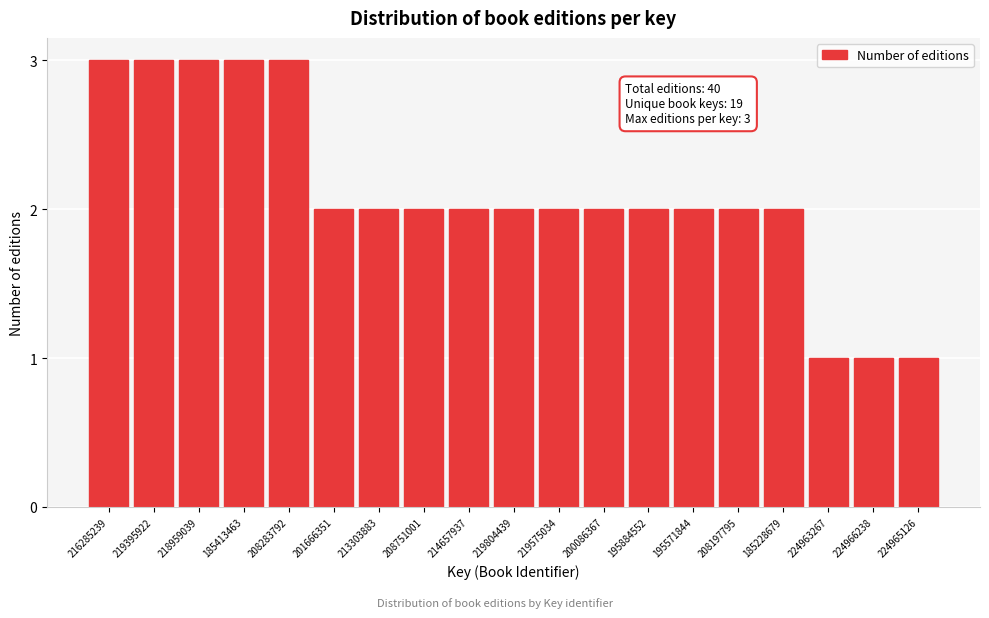

Reading left to right, extract all data points from this chart.

216285239=3	219395922=3	218959039=3	185413463=3	208283792=3	201666351=2	213303883=2	208751001=2	214657937=2	219804439=2	219575034=2	200086367=2	195884552=2	195571844=2	208197795=2	185228679=2	224963267=1	224966238=1	224965126=1